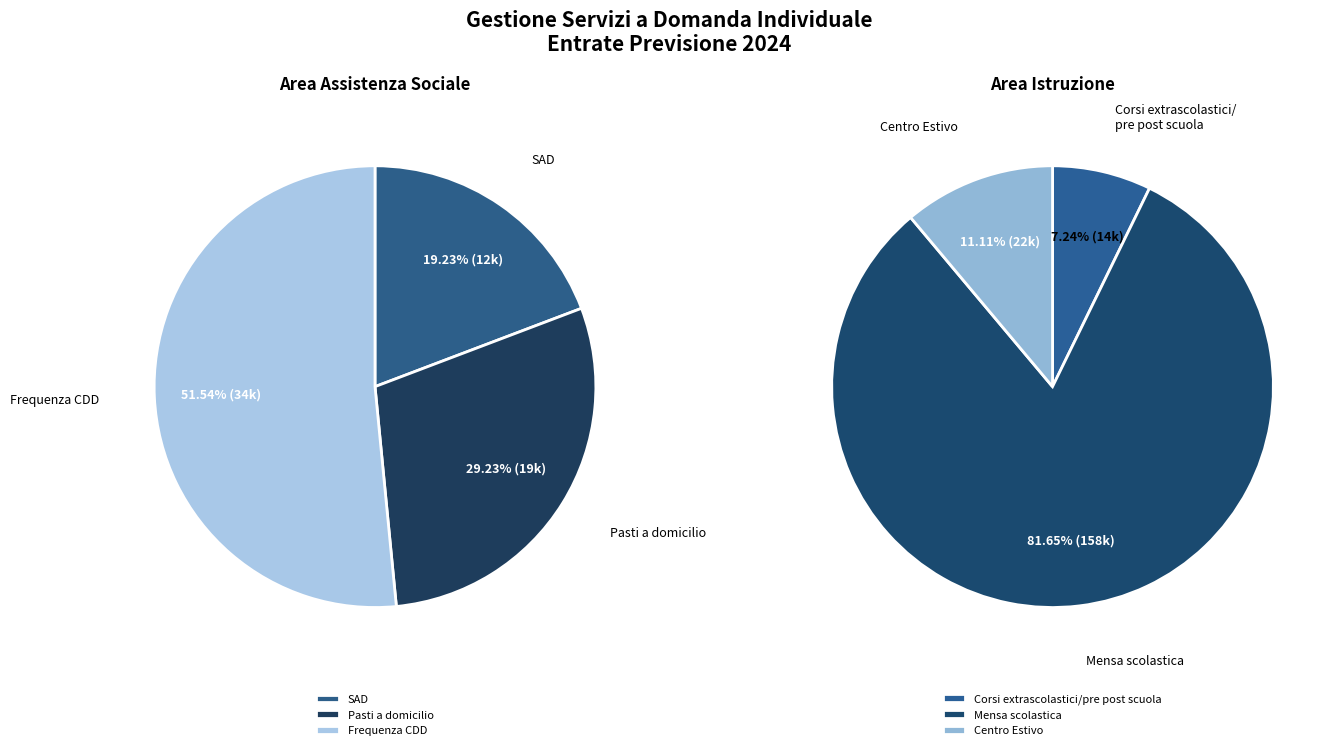

Which has a higher value, Corsi extrascolastici/pre post scuola or Mensa scolastica?

Mensa scolastica